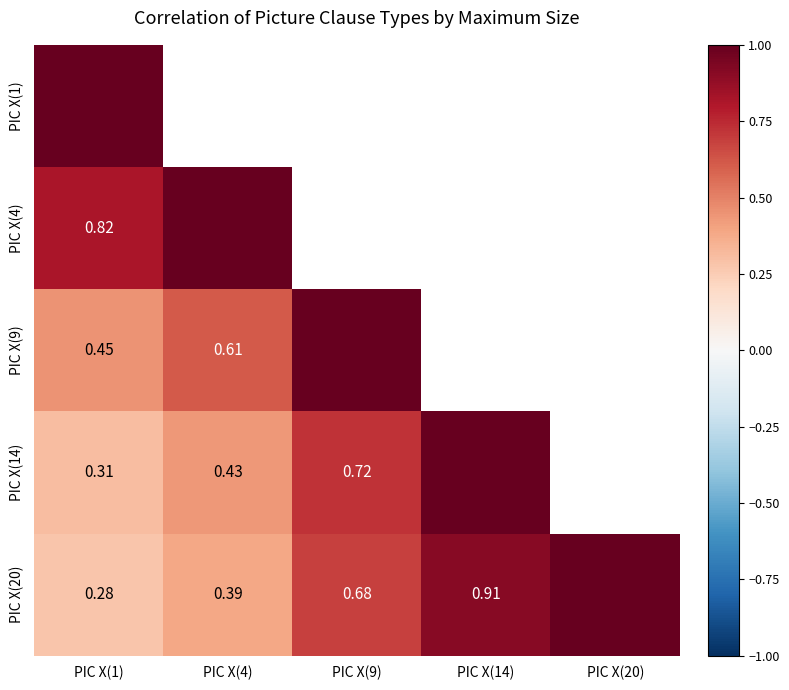

Is the value of PIC X(20) at PIC X(4) greater than the value of PIC X(14) at PIC X(9)?

No